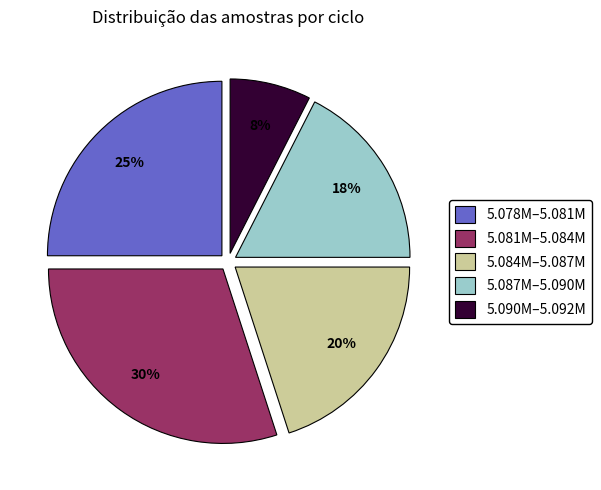

Combined, do 5.087M–5.090M and 5.084M–5.087M account for over 50%?

No